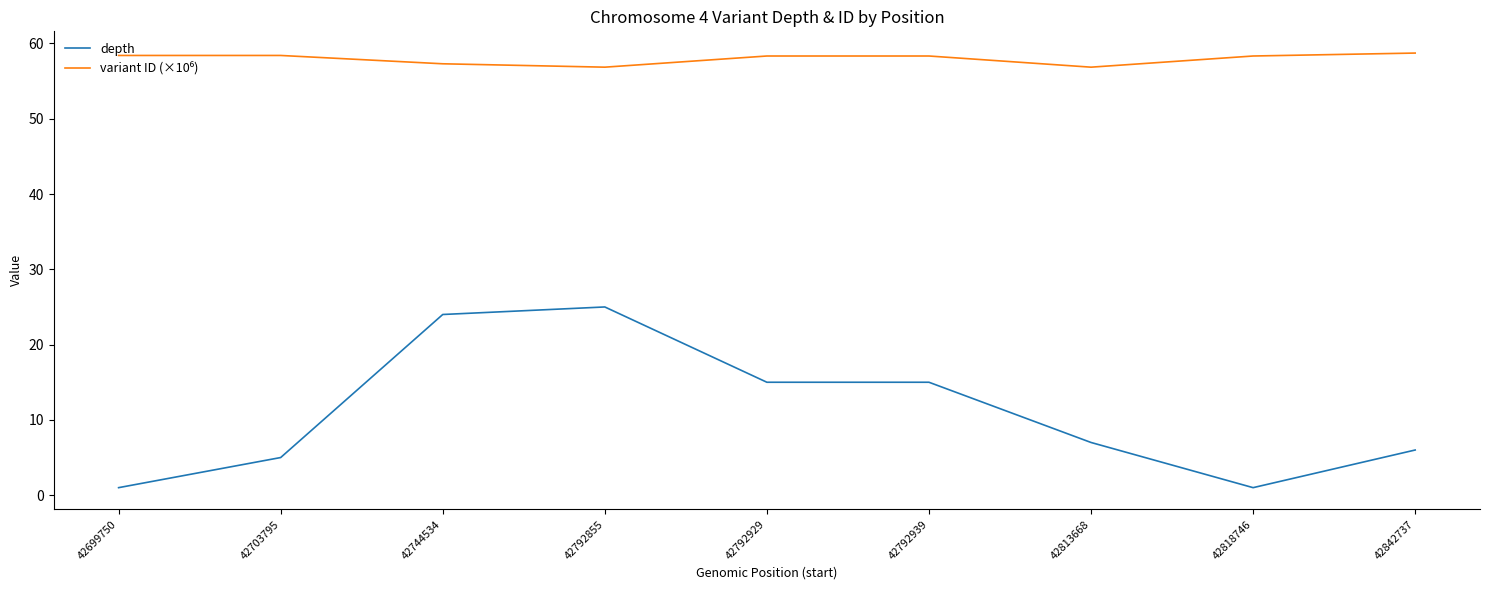

Which series changed the most between 42744534 and 42818746?

depth